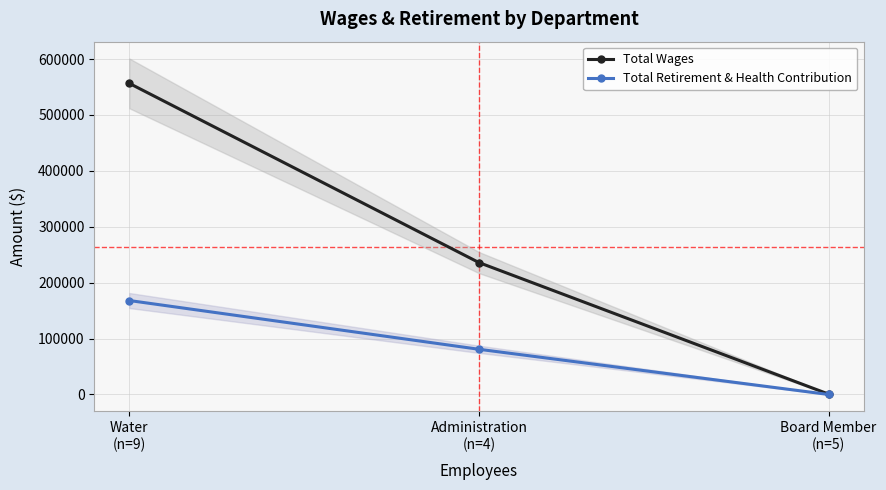

At how many categories does at least one series exceed 519060?

1